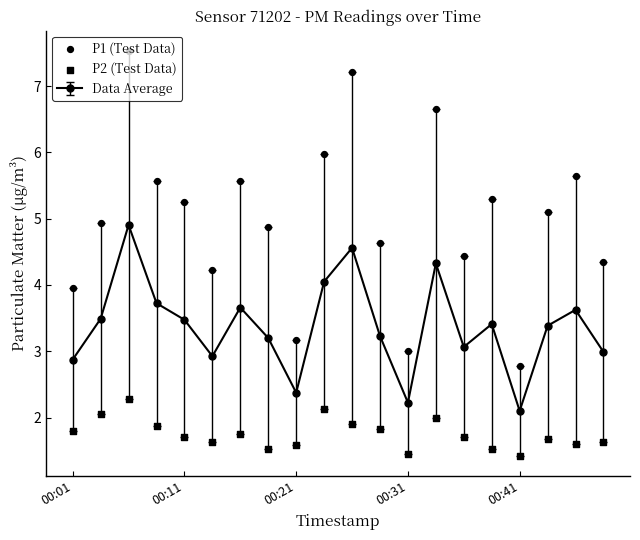

At how many categories does at least one series exceed 3?

18